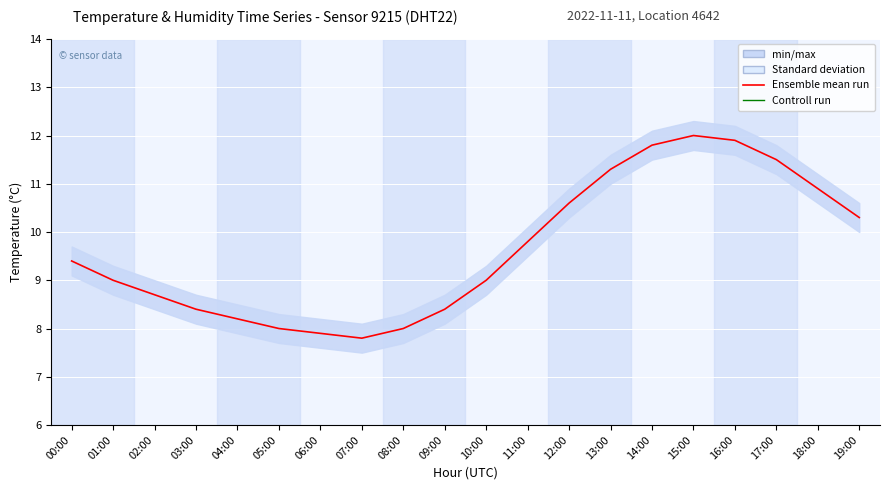

In Controll run, how many points are lower than both neighbors (excluding endpoints)?

1